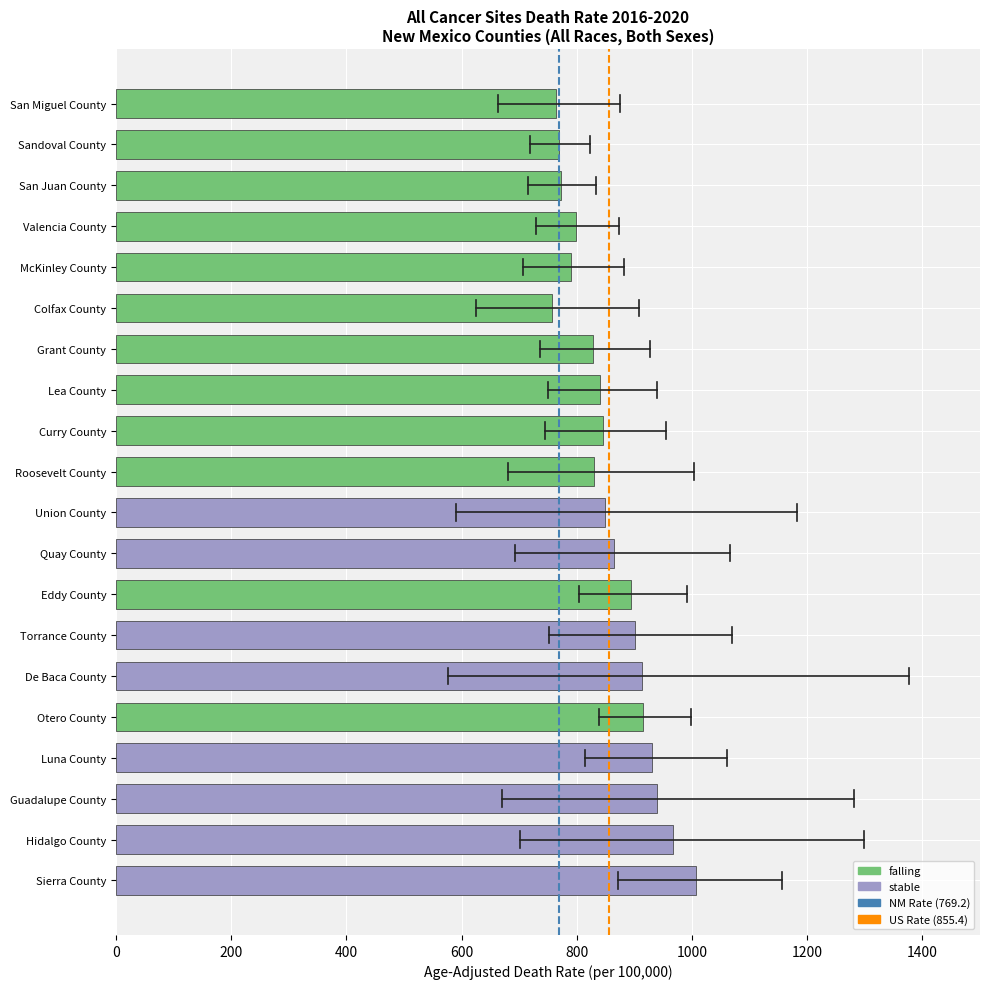

True or false: the data shows 1520.5 at Eddy County.

False